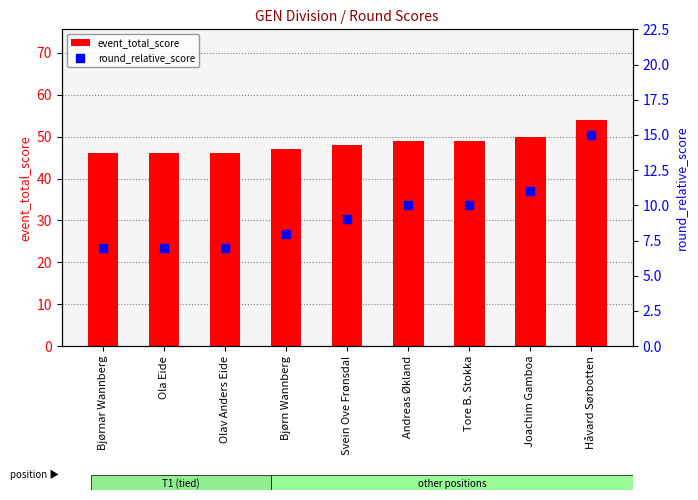

Is the value of round_relative_score at Ola Eide greater than the value of event_total_score at Svein Ove Frønsdal?

No